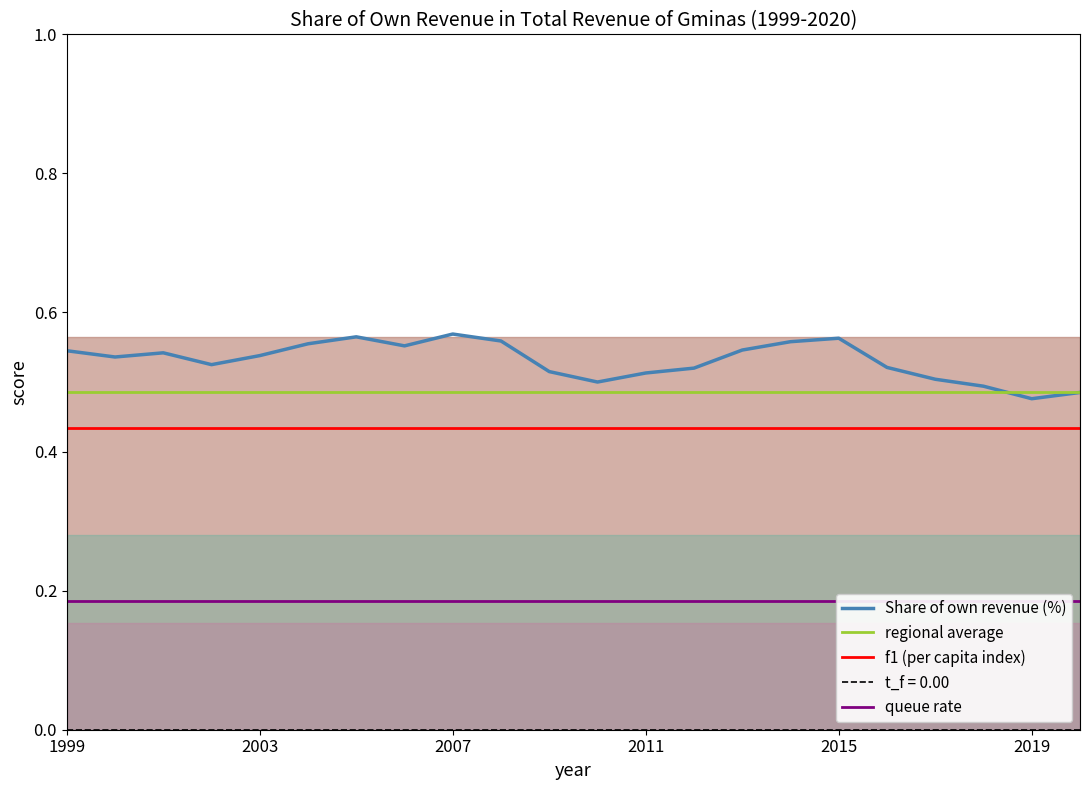

Which series ends up on top after the final intersection of Share of own revenue (%) and regional average?

regional average